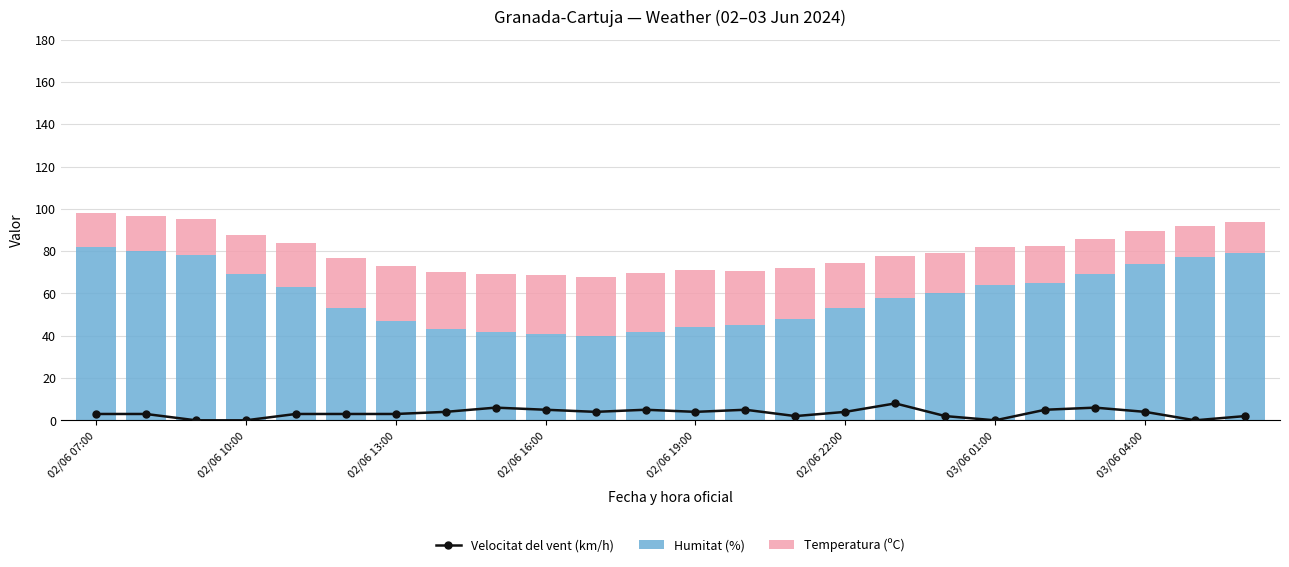

At how many categories does at least one series exceed 72?

6